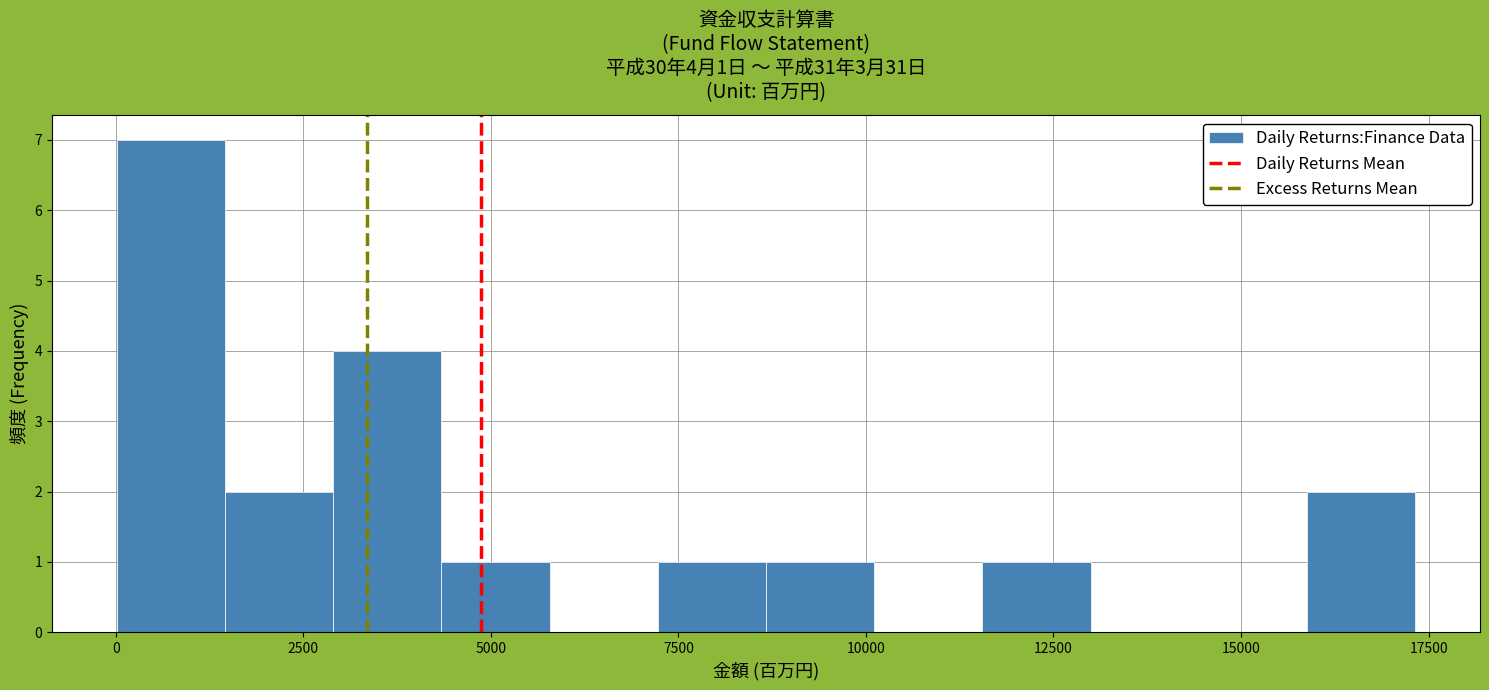

Around what value on the x-axis is the tallest bar? Give the approximate position of its centre, as read against the axis.

500